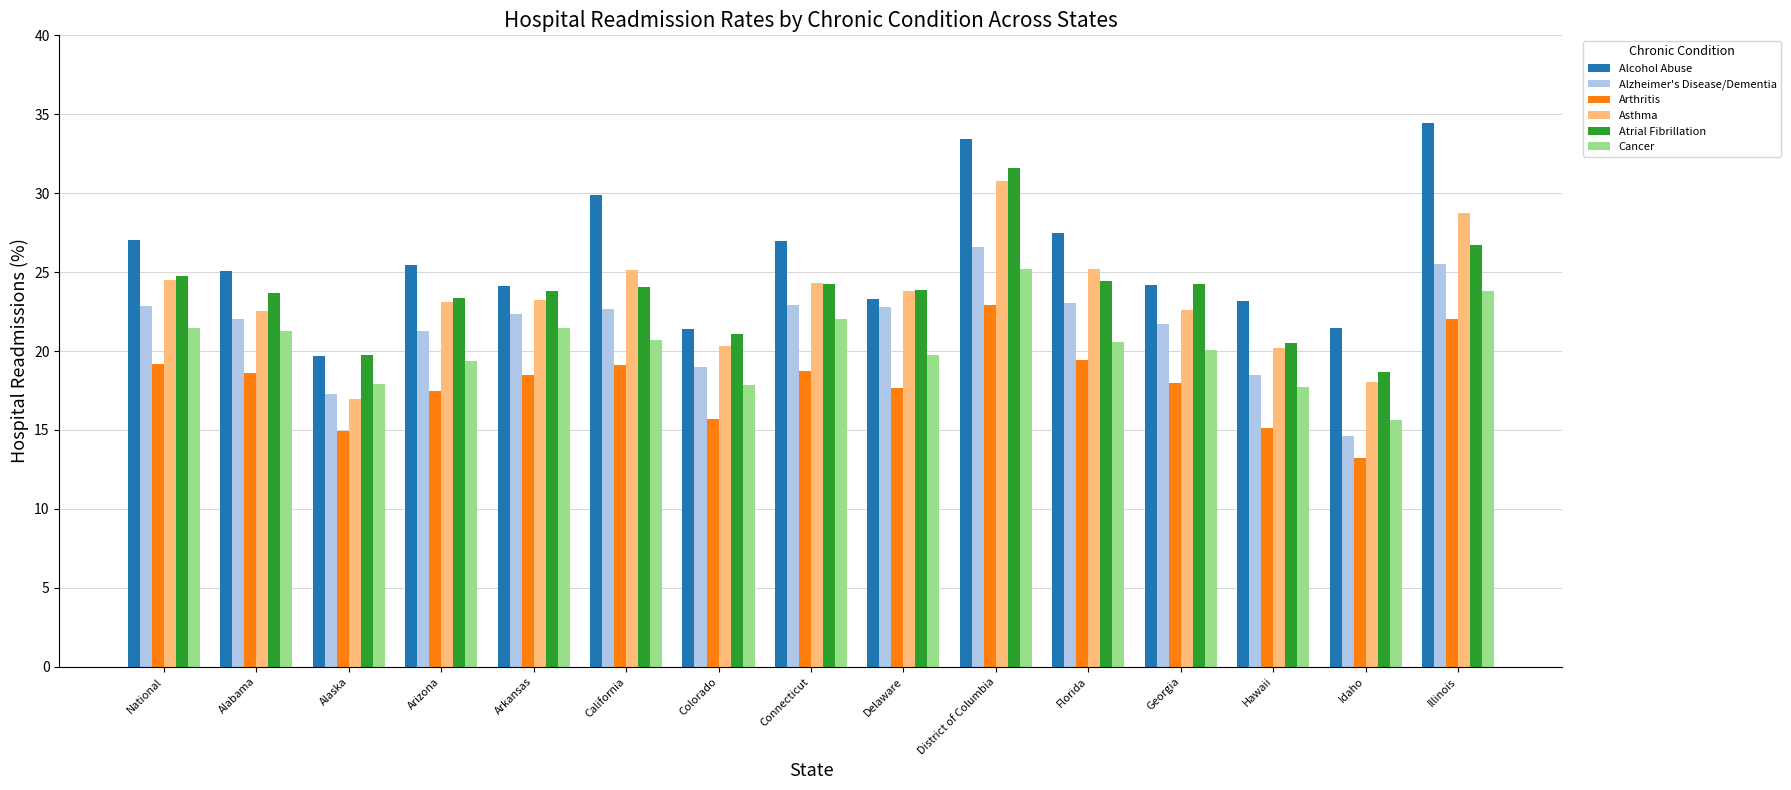

What is the sum of all Arthritis values?

270.5